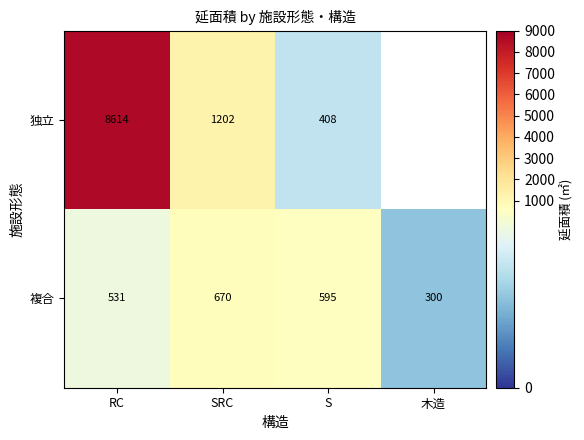

What is the difference between the 独立 values at SRC and S?

794